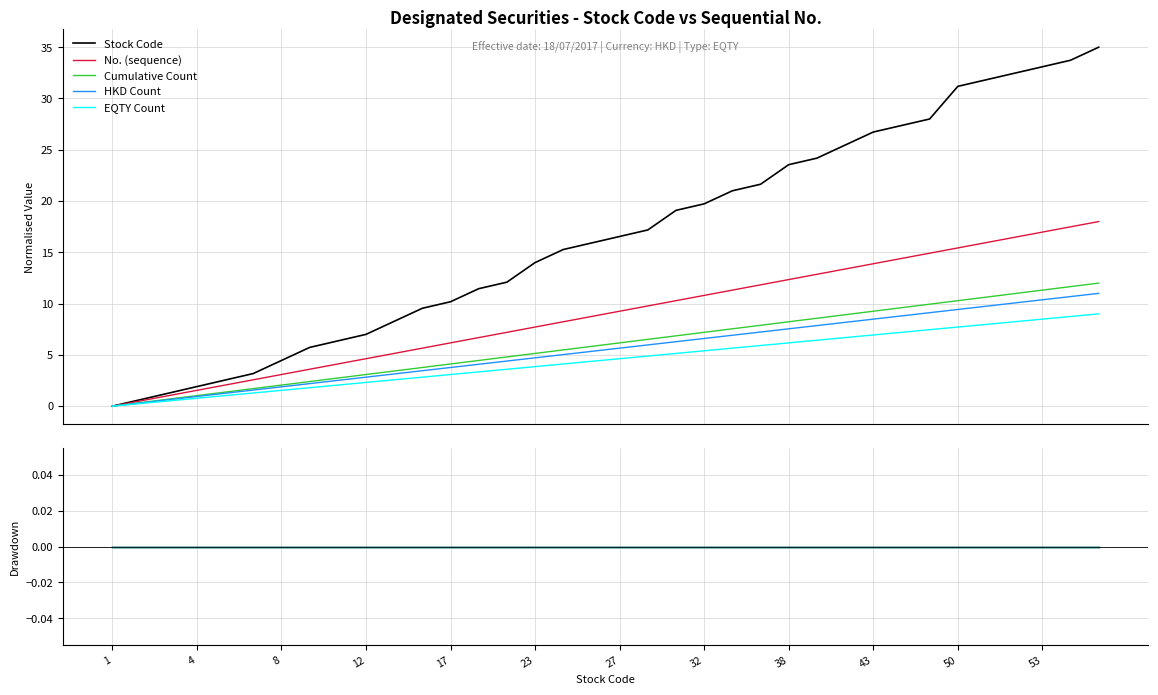

Which series has the largest total across all categories?

Stock Code